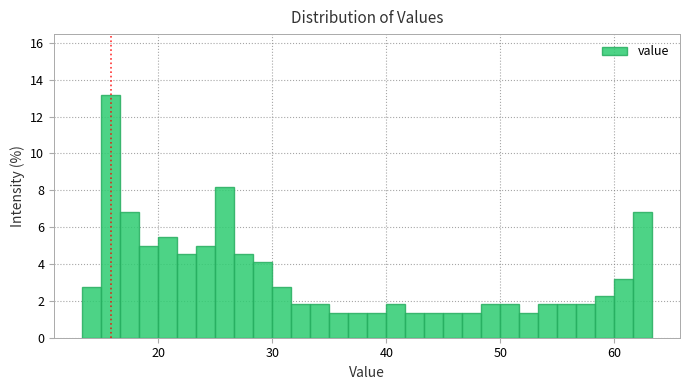

Around what value on the x-axis is the tallest bar? Give the approximate position of its centre, as read against the axis.

16